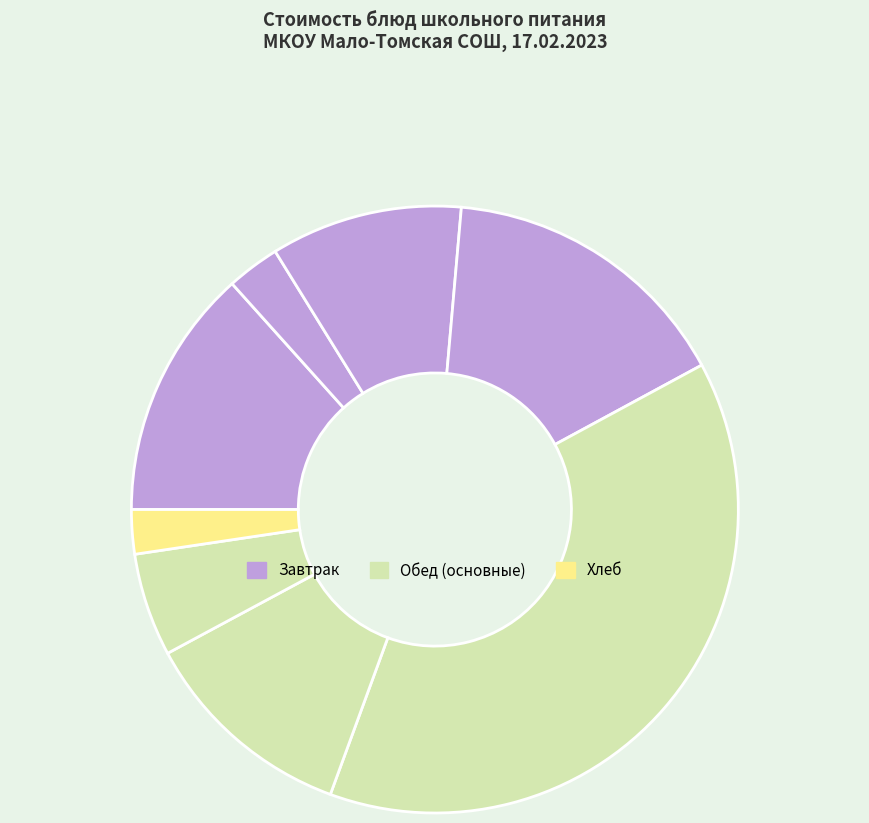

How many slices are in this pie chart?

8